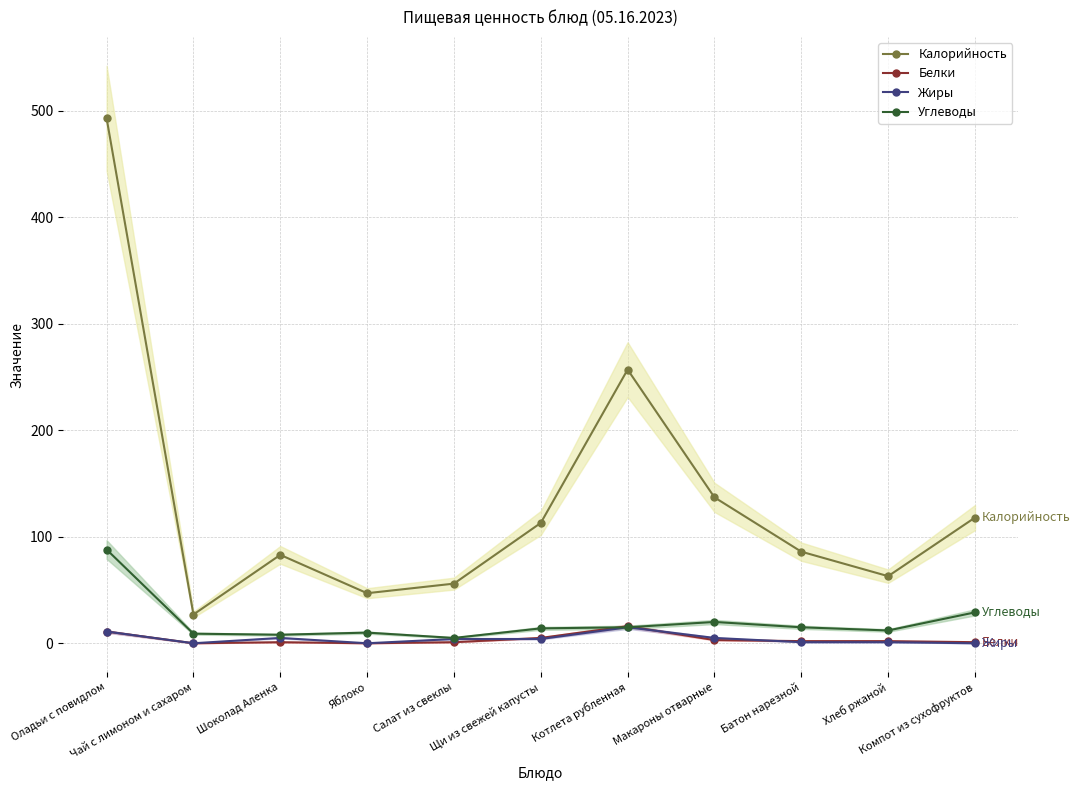

What is the difference between the maximum and minimum values in the Белки series?

16